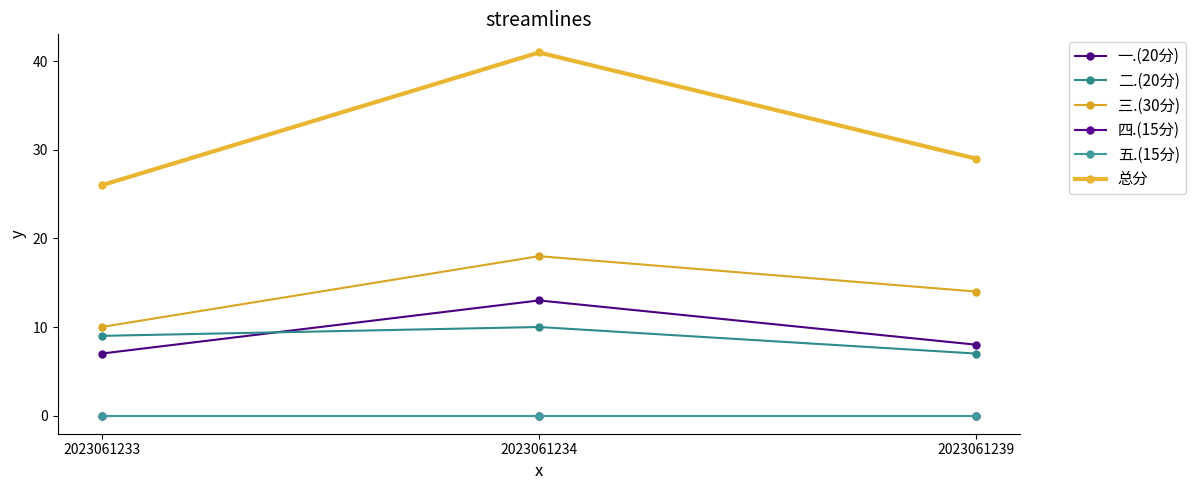

What is the greatest value displayed?

41